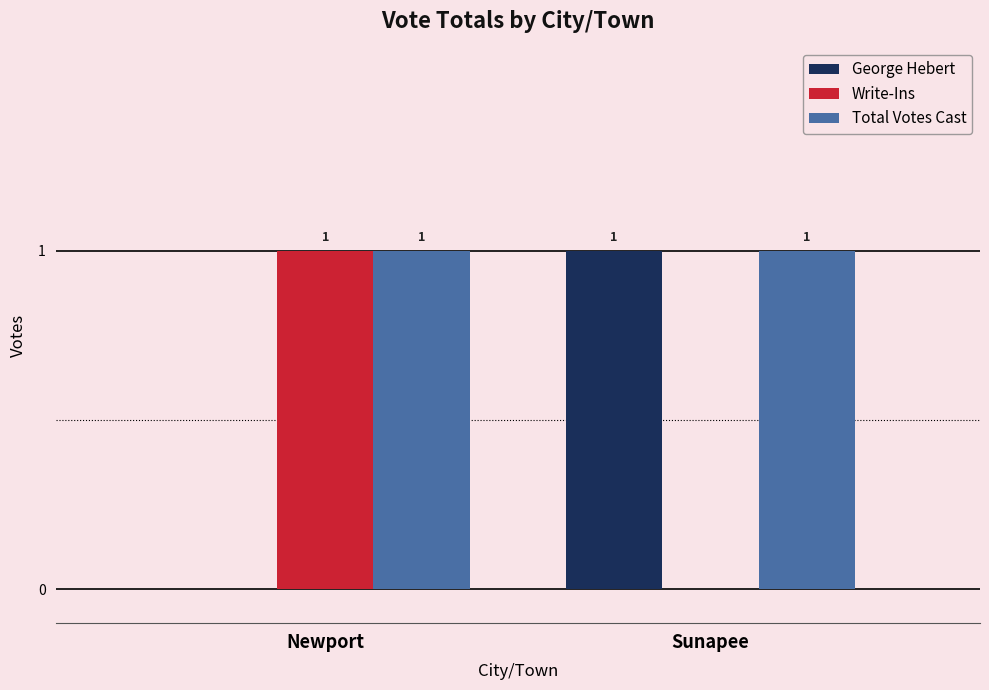

True or false: Total Votes Cast has a value of 1 at Sunapee.

True